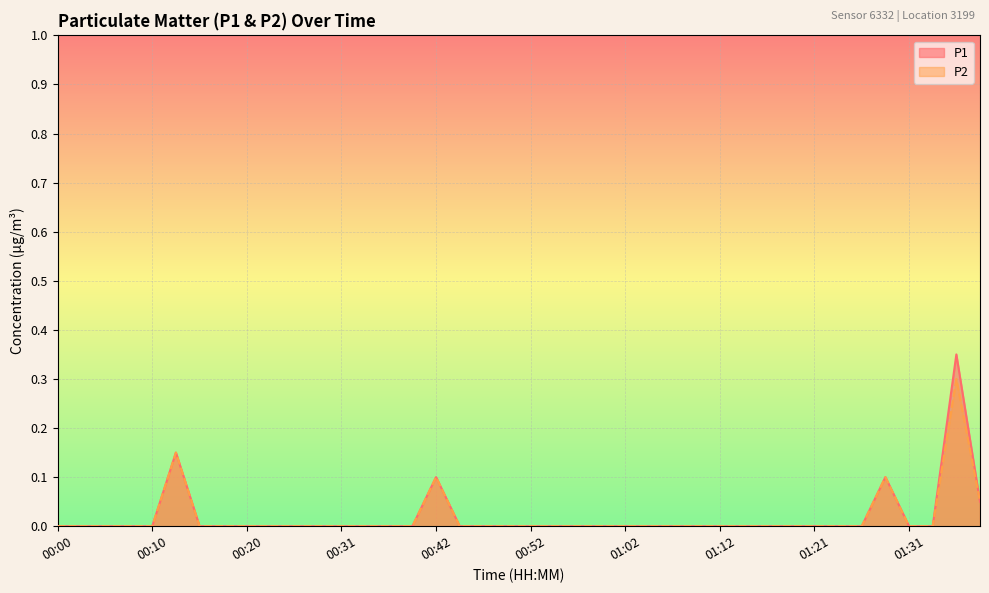

The P1 series shows -0.2 at 00:18. True or false?

False